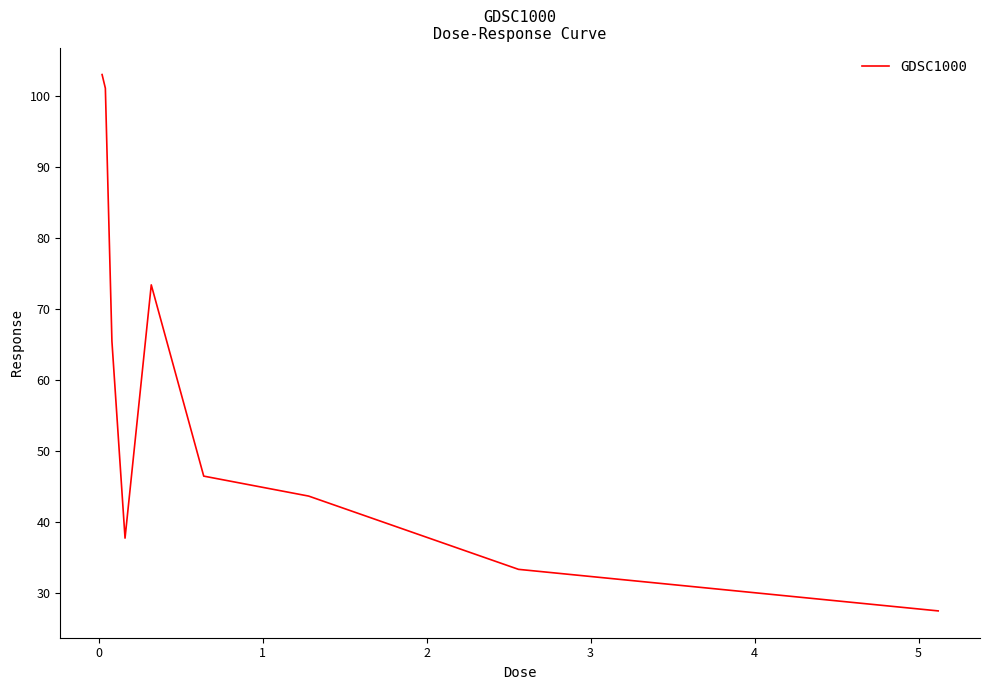

What is the smallest value displayed?

27.5